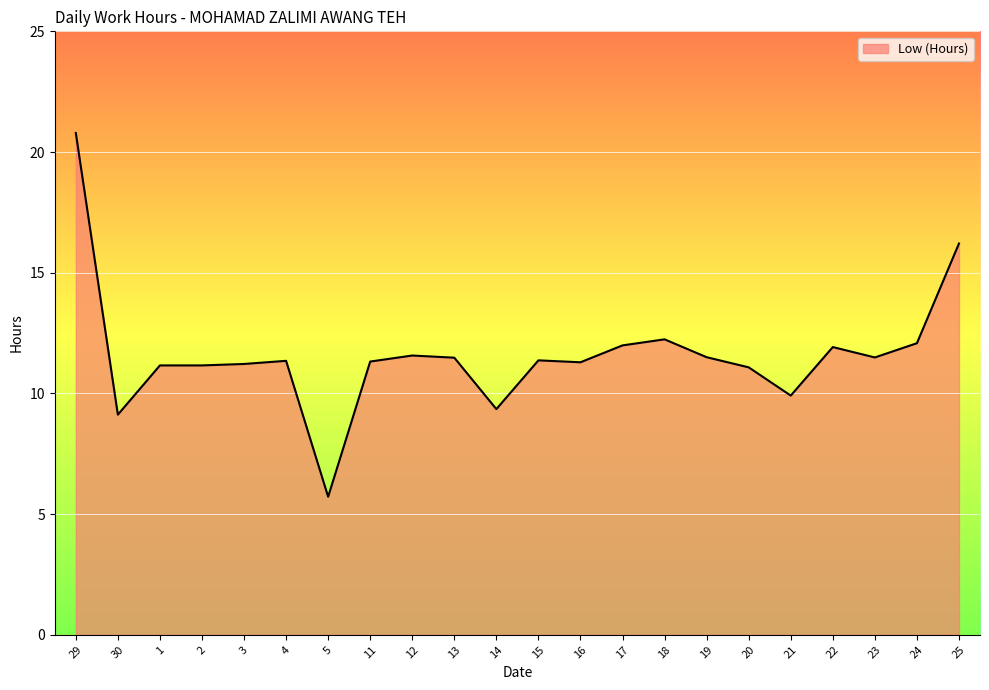

Is it true that the value at 21 is 5.2?

False